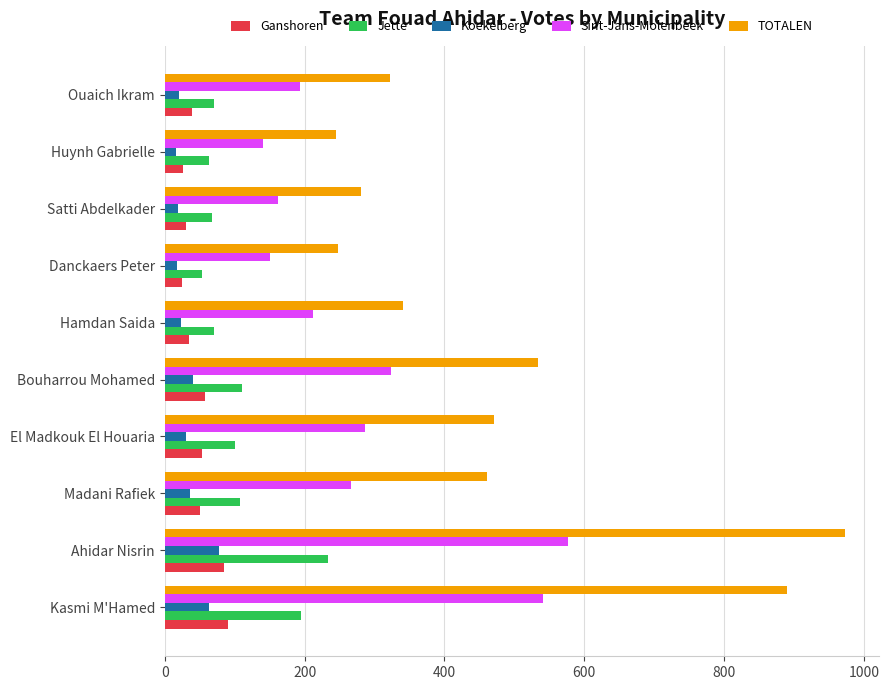

What is the maximum value shown in the chart?

973